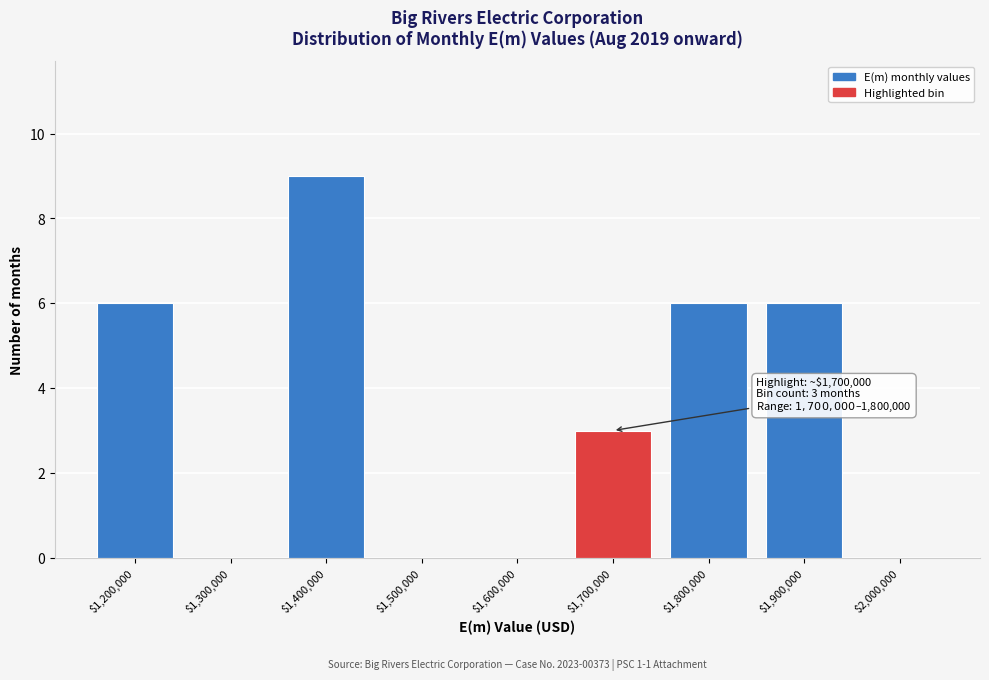

At which label is the value closest to 4?

$1,700,000